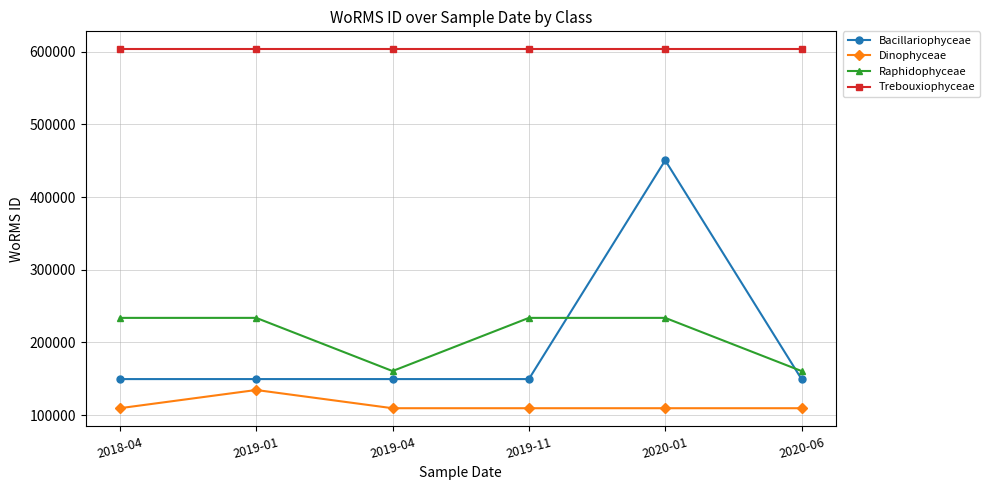

True or false: Dinophyceae and Bacillariophyceae cross at least once.

False